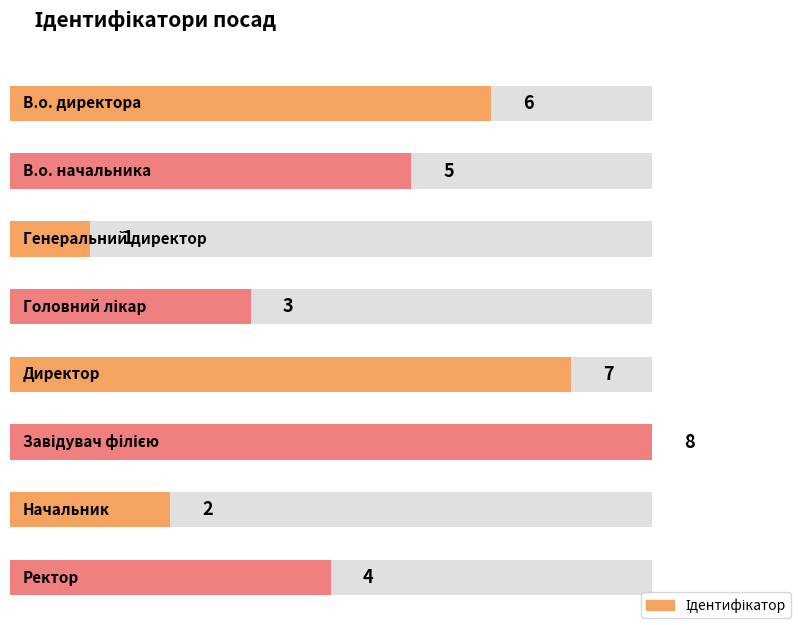

At which label does the data first exceed 5?

В.о. директора